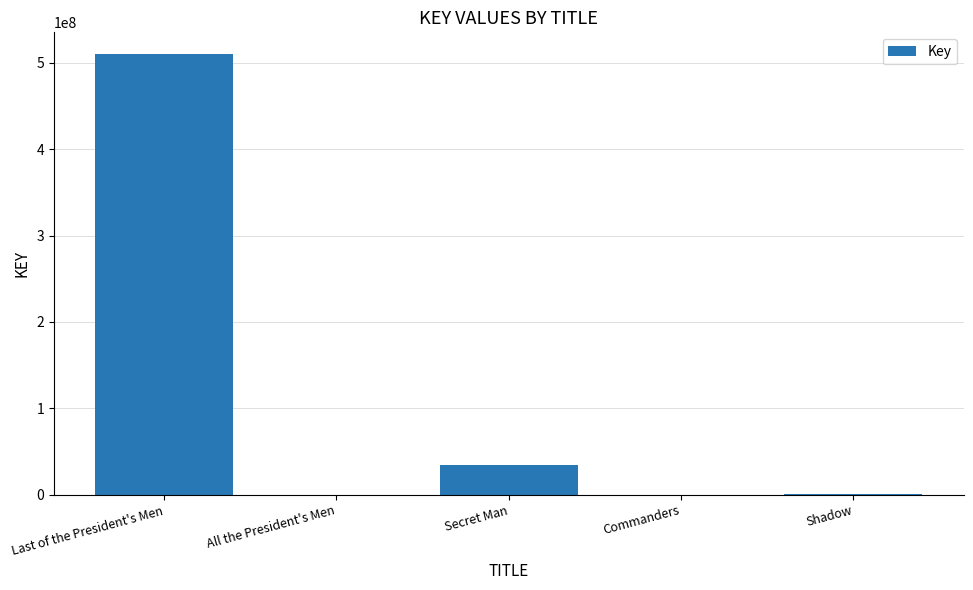

At which label does the data first exceed 1232167?

Last of the President's Men